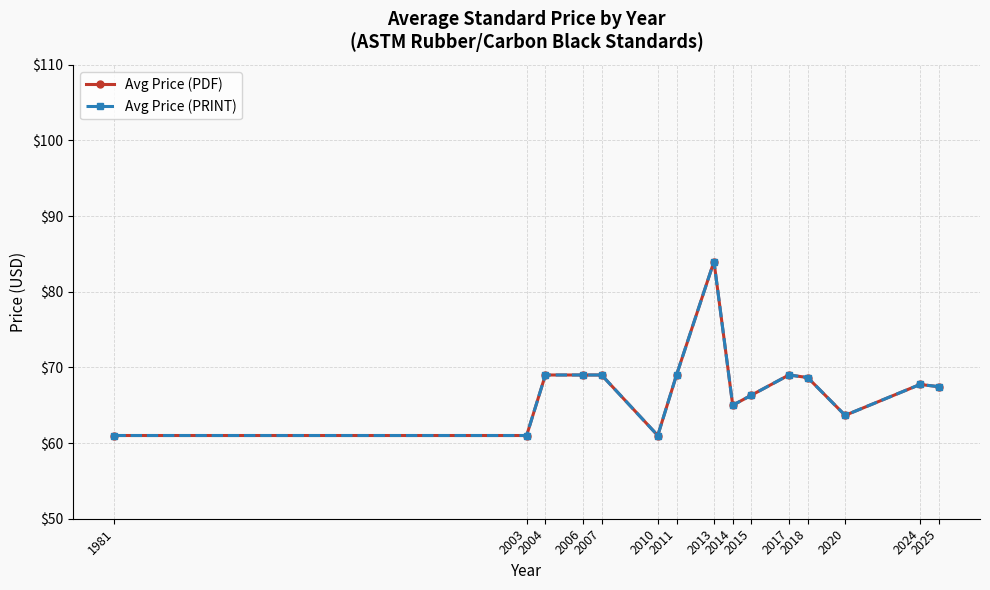

What is the smallest value displayed?

61.0